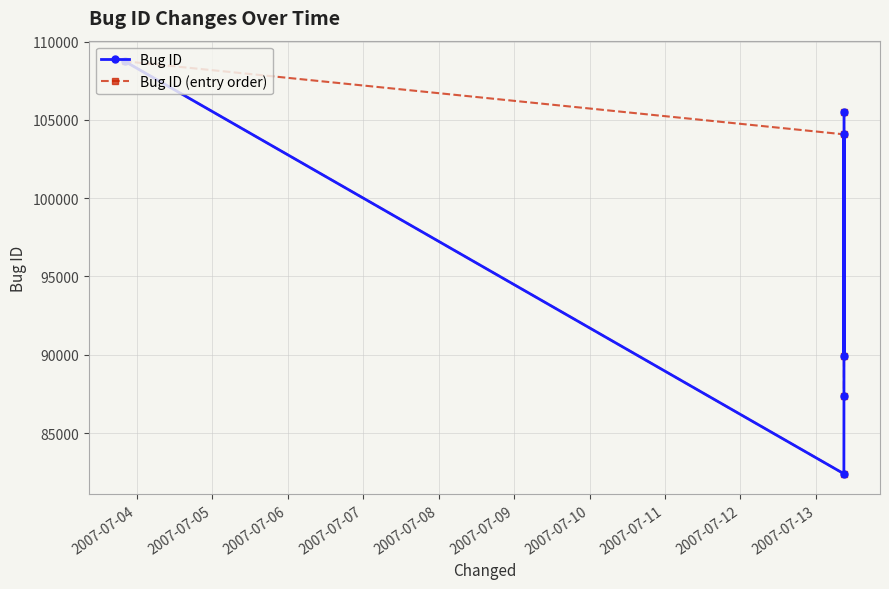

What is the difference between the maximum and second lowest values in the Bug ID (entry order) series?

21367